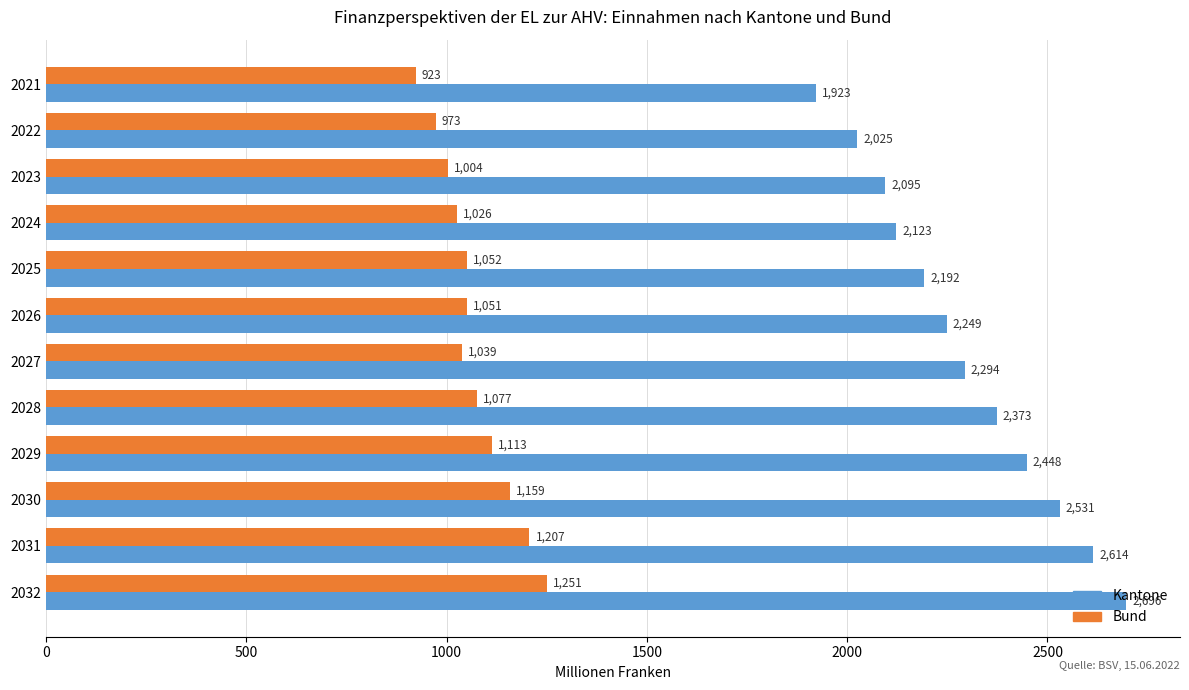

What is the sum of the Bund values at 2028 and 2032?

2328